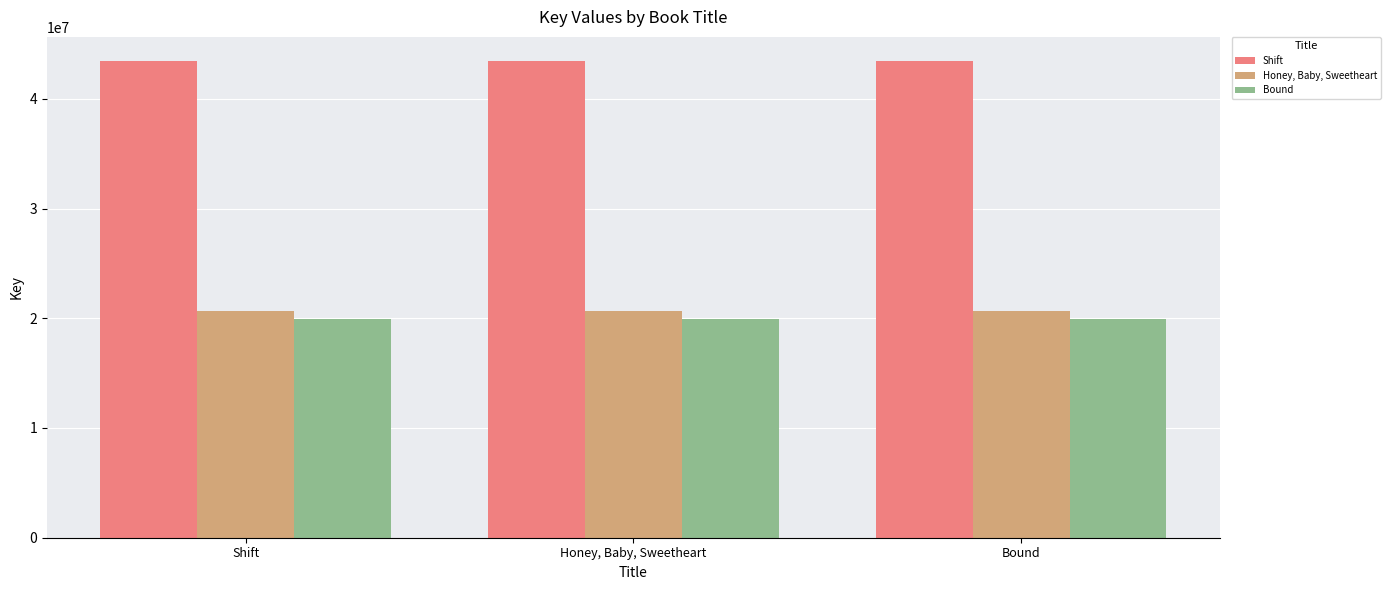

What is the highest value of the Honey, Baby, Sweetheart series?

20692221